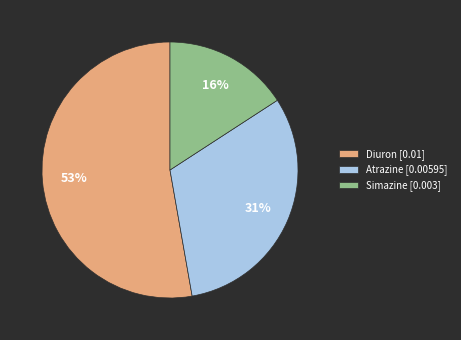

The Simazine slice represents 16% of the pie. True or false?

True